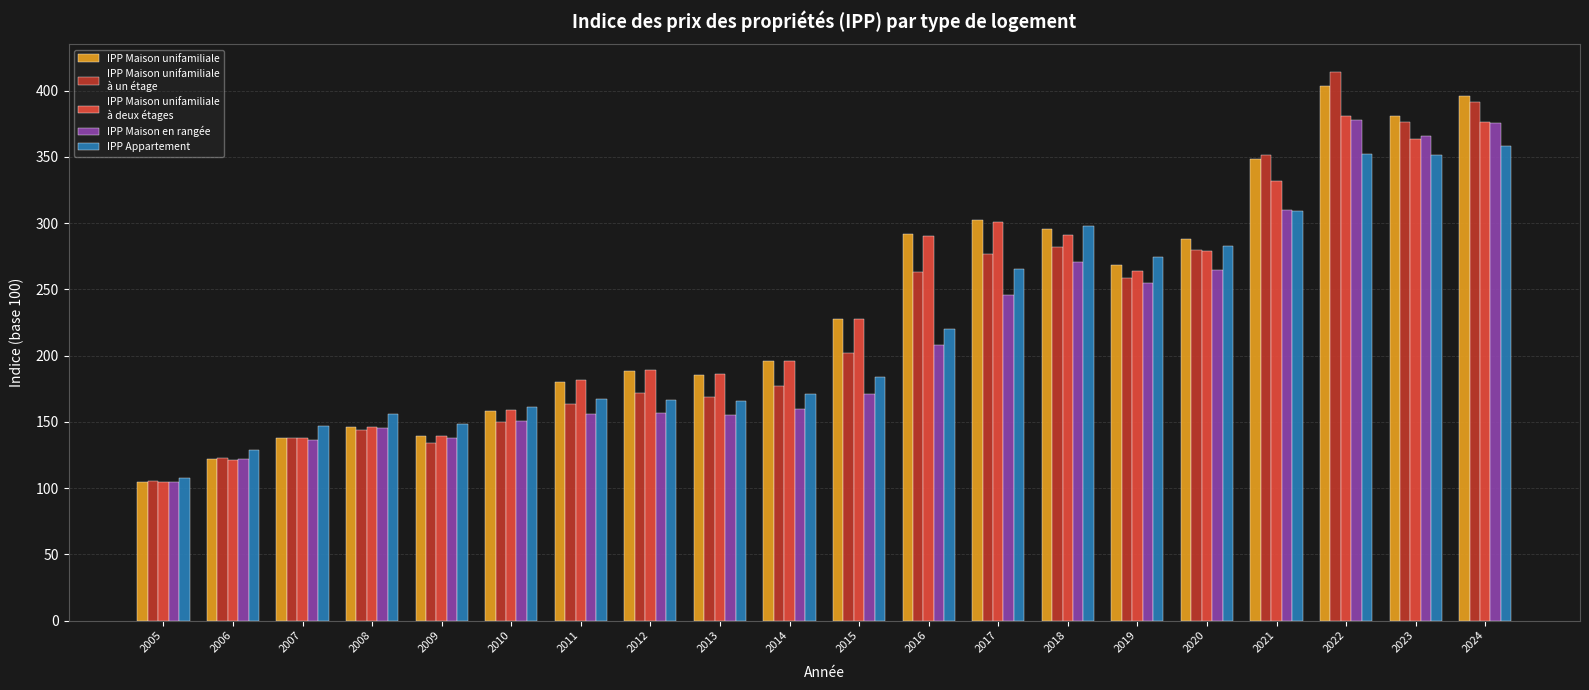

What is the total value across all series at 2012?

872.5